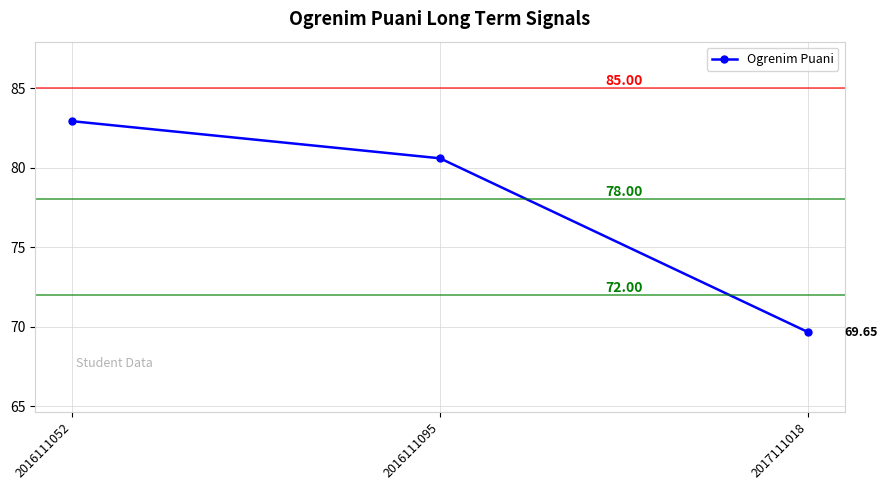

What is the maximum value shown in the chart?

82.9